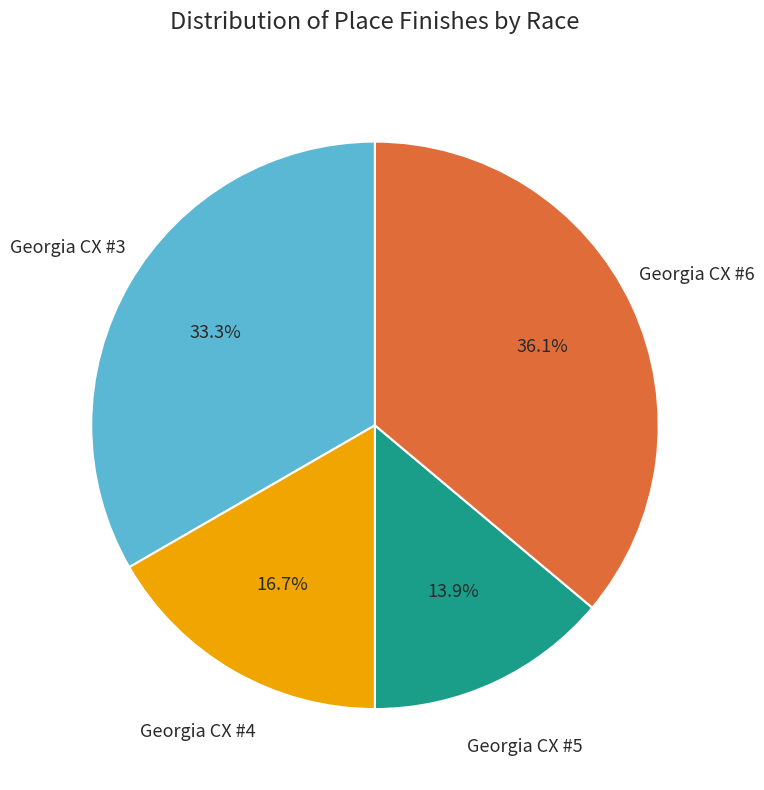

Is there any slice that represents more than half of the pie?

No